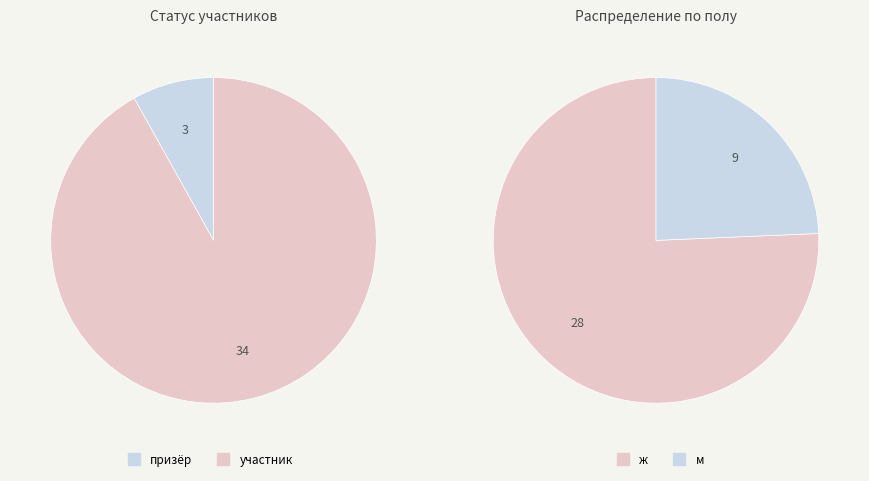

To the nearest percent, what is the difference between the largest and smallest slice percentages?

84%